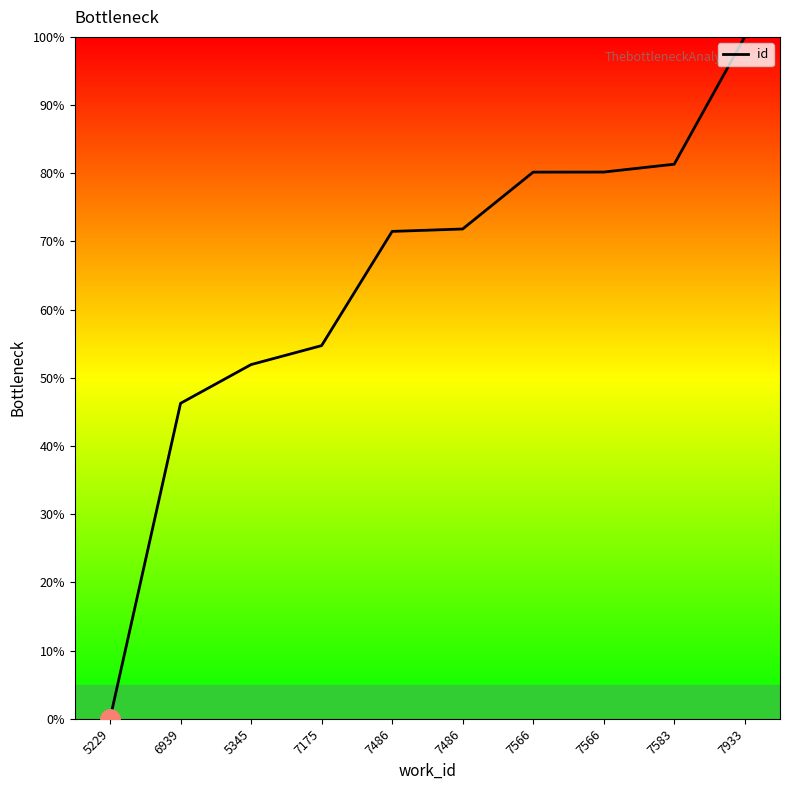

What is the value of the 9th point from the left?

81.3